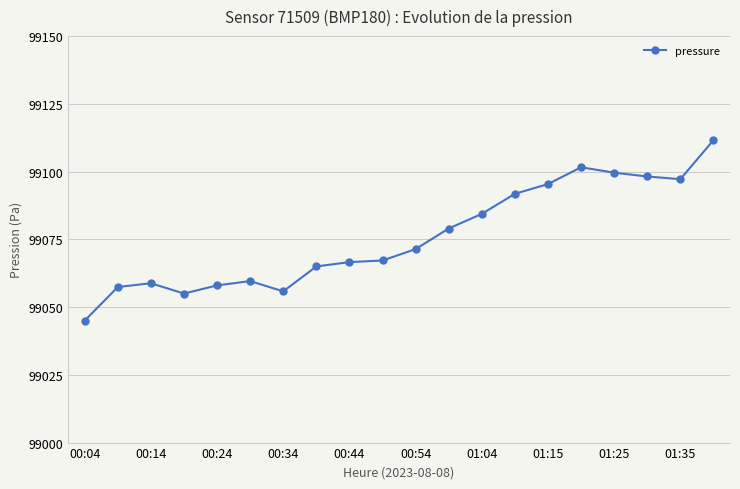

What is the difference between the maximum and minimum values?

66.6